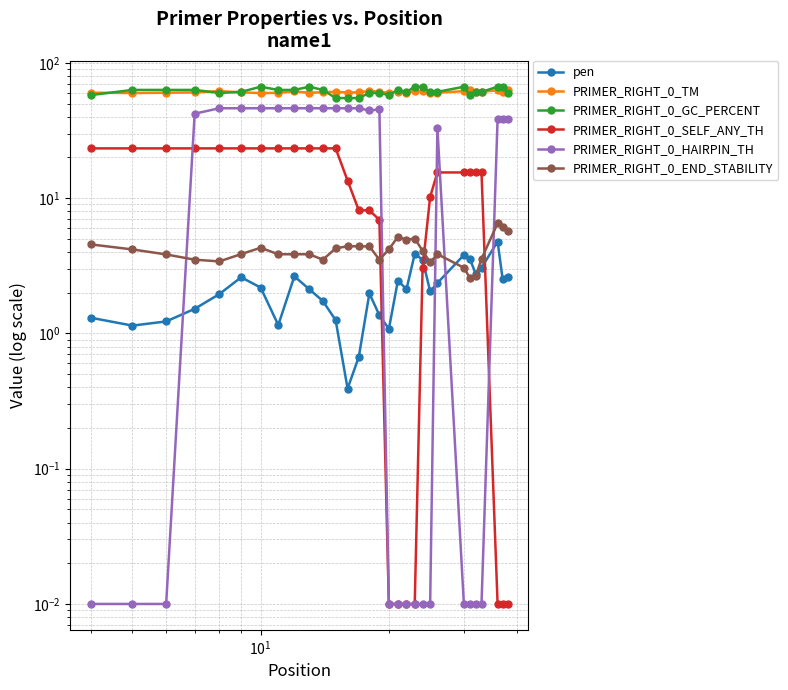

Reading left to right, list all the values displayed in this chart.

pen: 1.3	1.1	1.2	1.5	2.0	2.6	2.2	1.2	2.6	2.1	1.7	1.3	0.4	0.7	2.0	1.4	1.1	2.5	2.1	3.9	3.5	2.0	2.4	3.8	3.5	2.7	3.1	4.8	2.5	2.6
PRIMER_RIGHT_0_TM: 60.3	59.9	60.2	60.5	62.0	60.6	59.8	60.2	61.6	60.1	60.7	61.3	60.4	60.7	62.0	61.4	60.1	61.5	60.1	61.9	61.5	60.0	60.4	61.8	62.5	60.7	61.1	62.8	60.5	62.6
PRIMER_RIGHT_0_GC_PERCENT: 57.9	63.2	63.2	63.2	60.0	61.1	66.7	63.2	63.2	66.7	63.2	55.0	55.0	55.0	60.0	60.0	57.9	63.2	61.1	66.7	66.7	61.1	61.1	66.7	57.9	61.1	61.1	66.7	66.7	60.0
PRIMER_RIGHT_0_SELF_ANY_TH: 23.4	23.4	23.4	23.4	23.4	23.4	23.4	23.4	23.4	23.4	23.4	23.4	13.5	8.1	8.1	6.9	0.0	0.0	0.0	0.0	3.1	10.2	15.5	15.5	15.5	15.5	15.5	0.0	0.0	0.0
PRIMER_RIGHT_0_HAIRPIN_TH: 0.0	0.0	0.0	42.1	46.2	46.2	46.2	46.2	46.2	46.2	46.2	46.2	46.2	46.2	44.5	45.4	0.0	0.0	0.0	0.0	0.0	0.0	33.1	0.0	0.0	0.0	0.0	38.7	38.7	38.7
PRIMER_RIGHT_0_END_STABILITY: 4.5	4.2	3.8	3.5	3.4	3.9	4.3	3.9	3.9	3.9	3.5	4.3	4.4	4.4	4.4	3.5	4.2	5.2	4.9	5.0	4.1	3.4	3.9	3.1	2.6	2.7	3.6	6.5	6.1	5.7